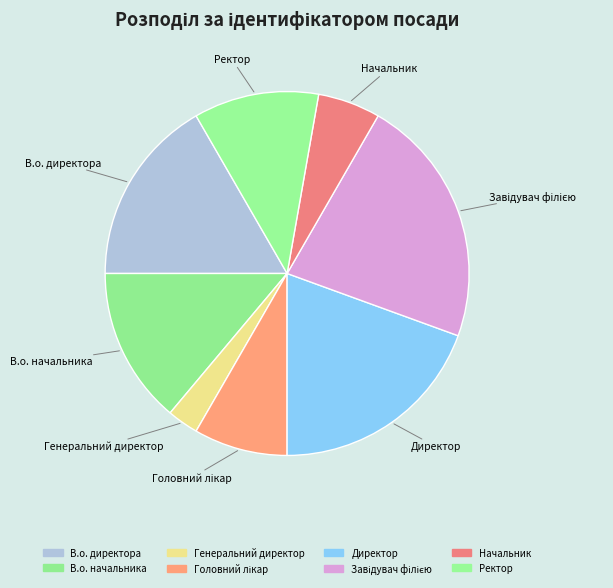

What is the smallest slice in the pie chart?

Генеральний директор